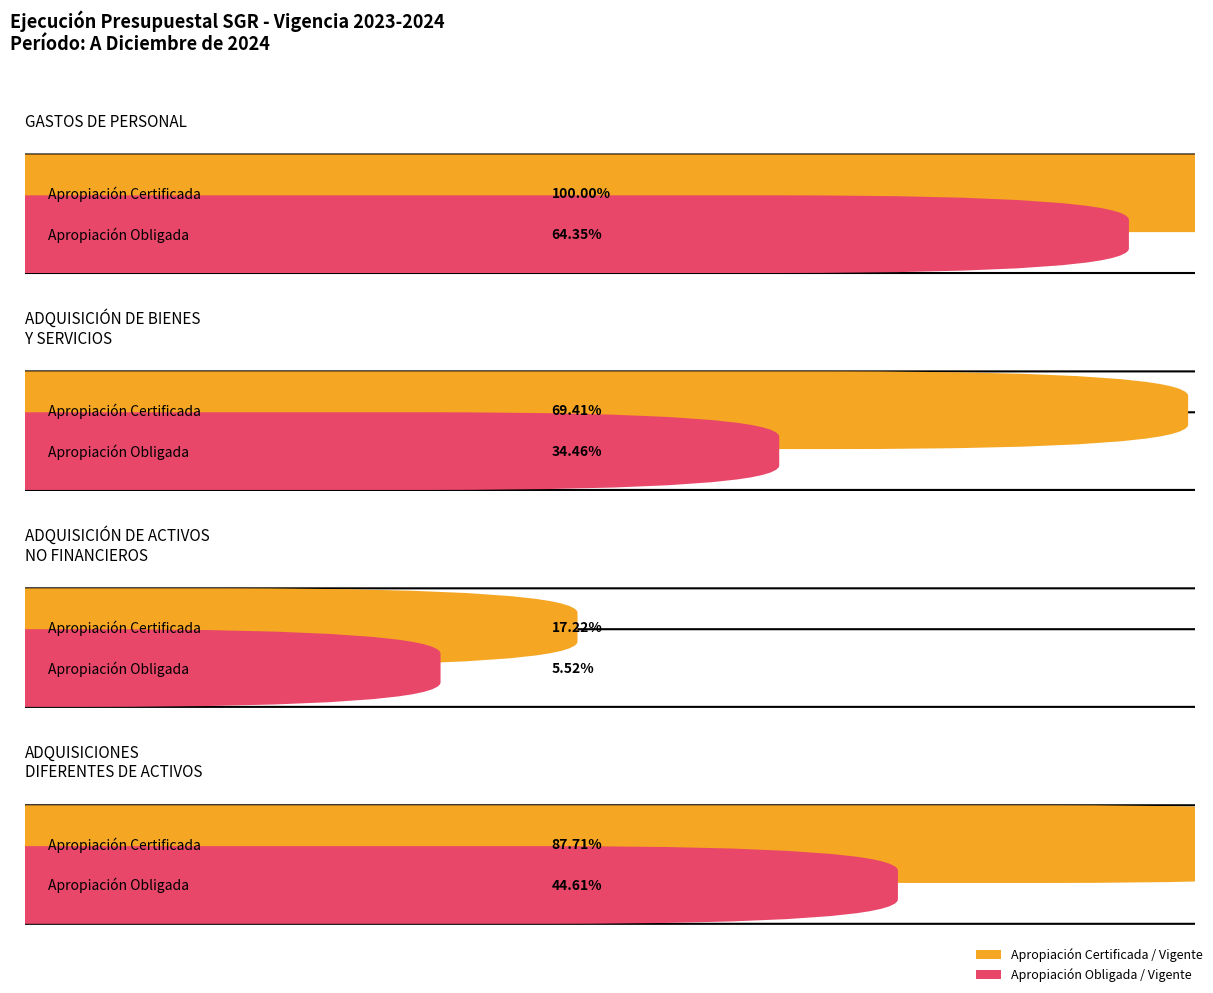

At which category is the sum across all series the highest?

GASTOS DE PERSONAL